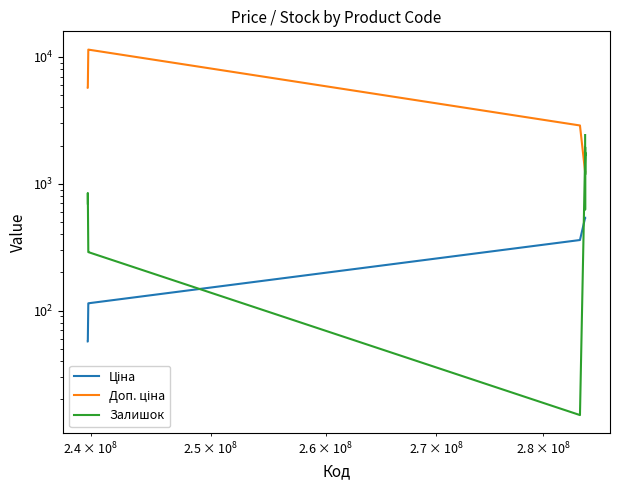

How many values in the Залишок series exceed 1674?

7